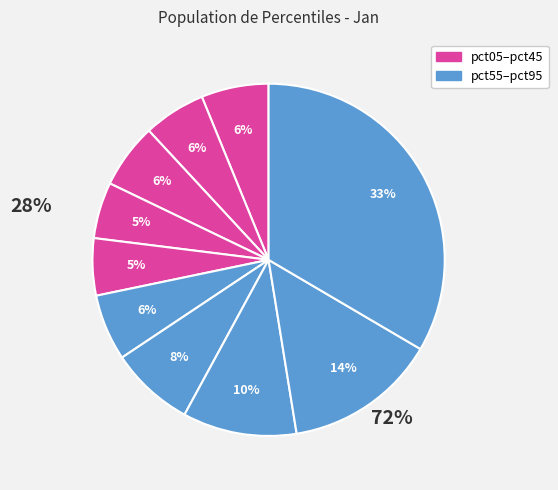

What is the total percentage of pct05 and pct25?

12.1%